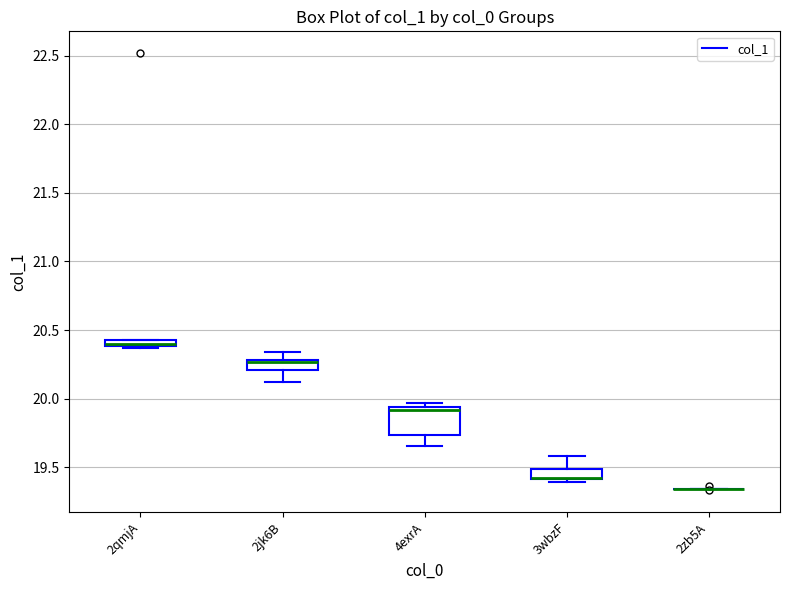

Where is the lower edge of the box for 2qmjA on the y-axis? The values are not printed on the chart, so give them approximately, as read against the axis.

20.40